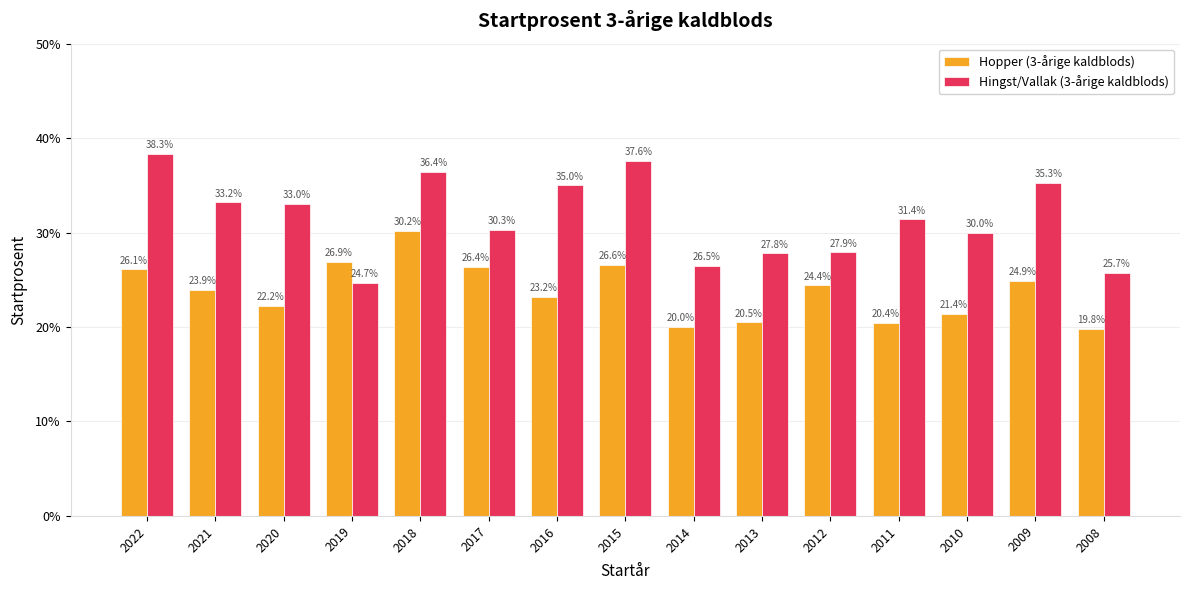

What are all the series names shown in the legend?

Hopper (3-årige kaldblods), Hingst/Vallak (3-årige kaldblods)